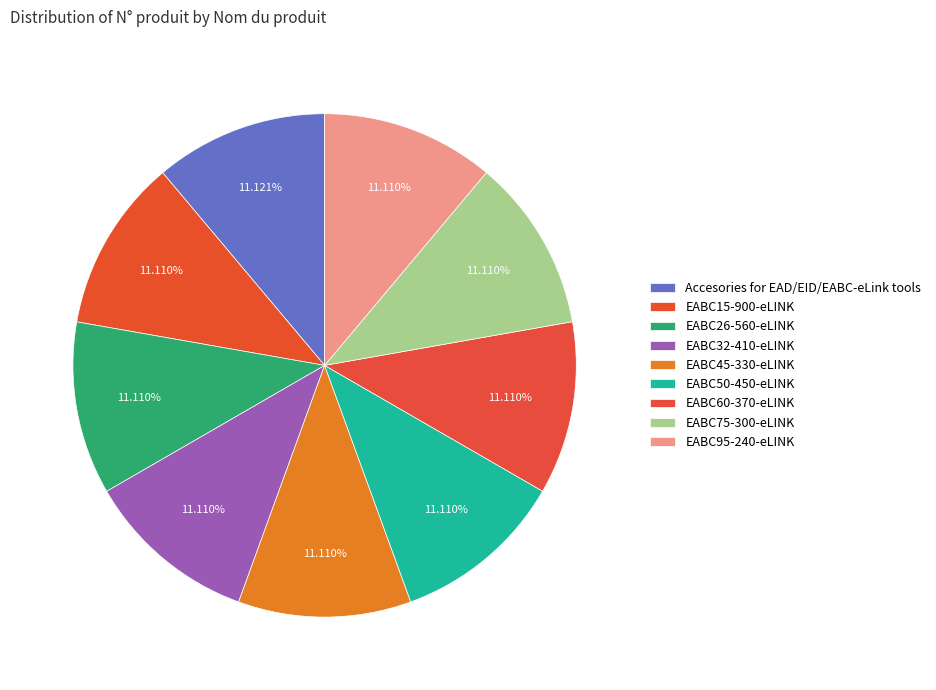

Is Accesories for EAD/EID/EABC-eLink tools the majority of the pie?

No